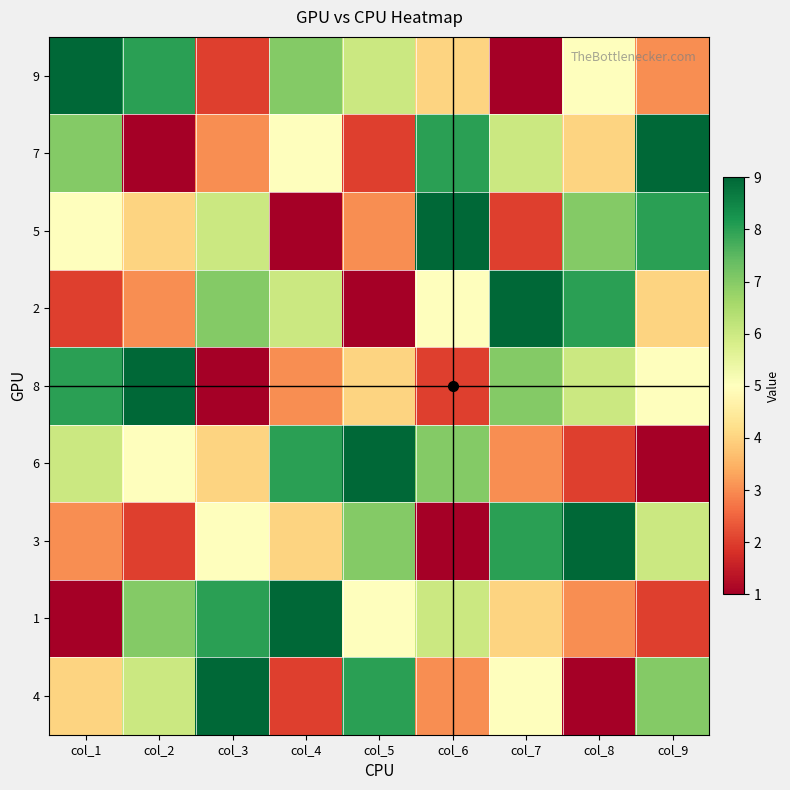

Which series has the largest total across all categories?

9